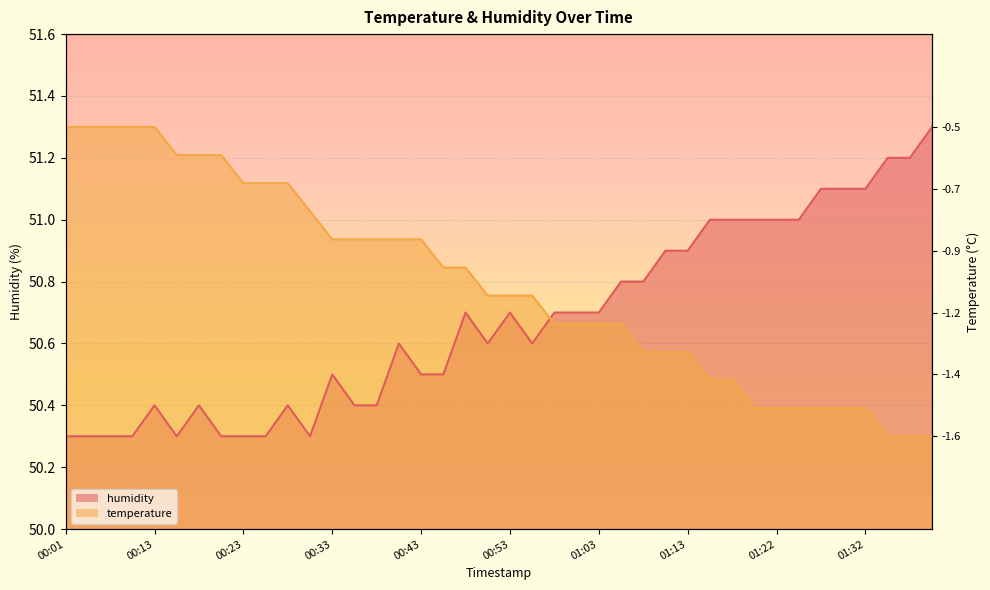

What is the sum of the humidity values at 01:10 and 00:03?

101.2